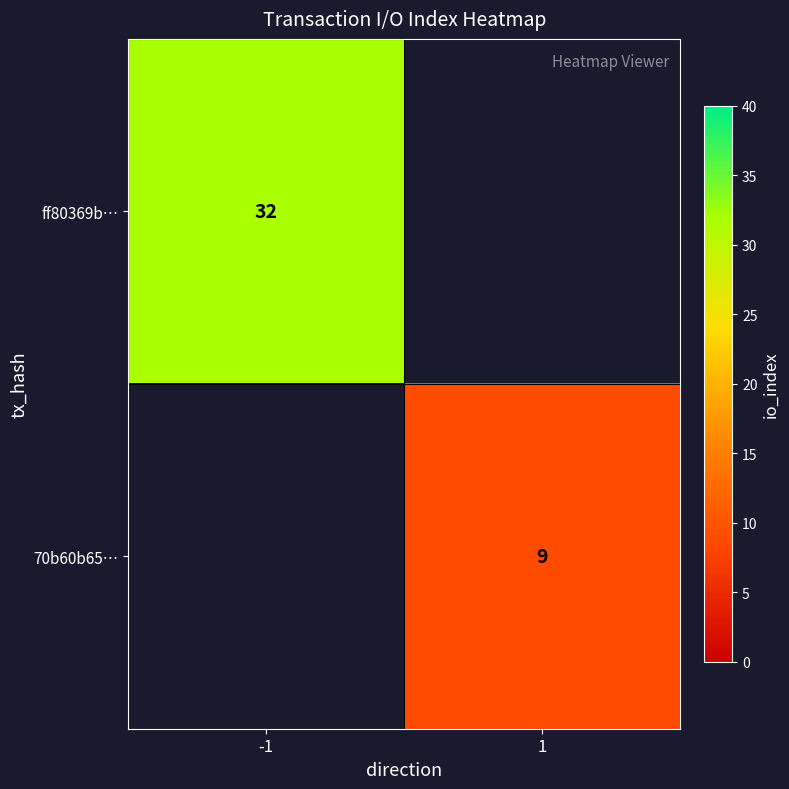

Is the value of ff80369b… at -1 greater than the value of 70b60b65… at 1?

Yes